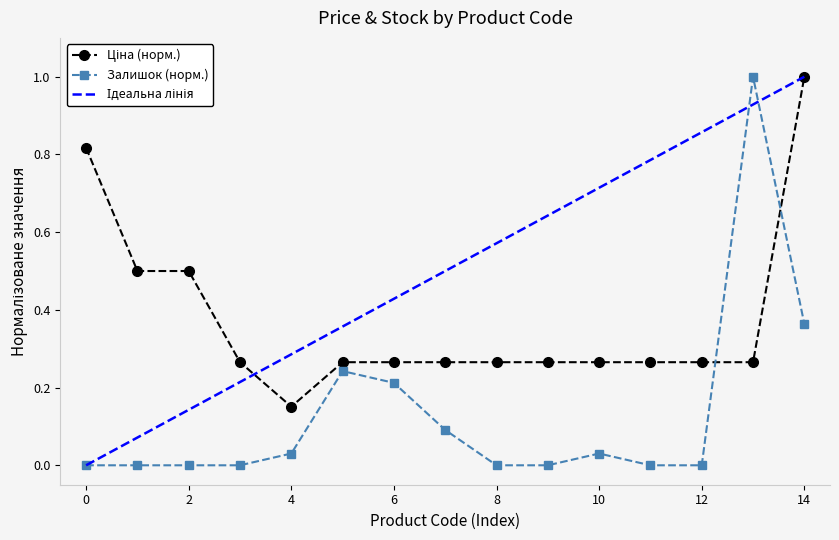

How many categories are shown in the chart?

15